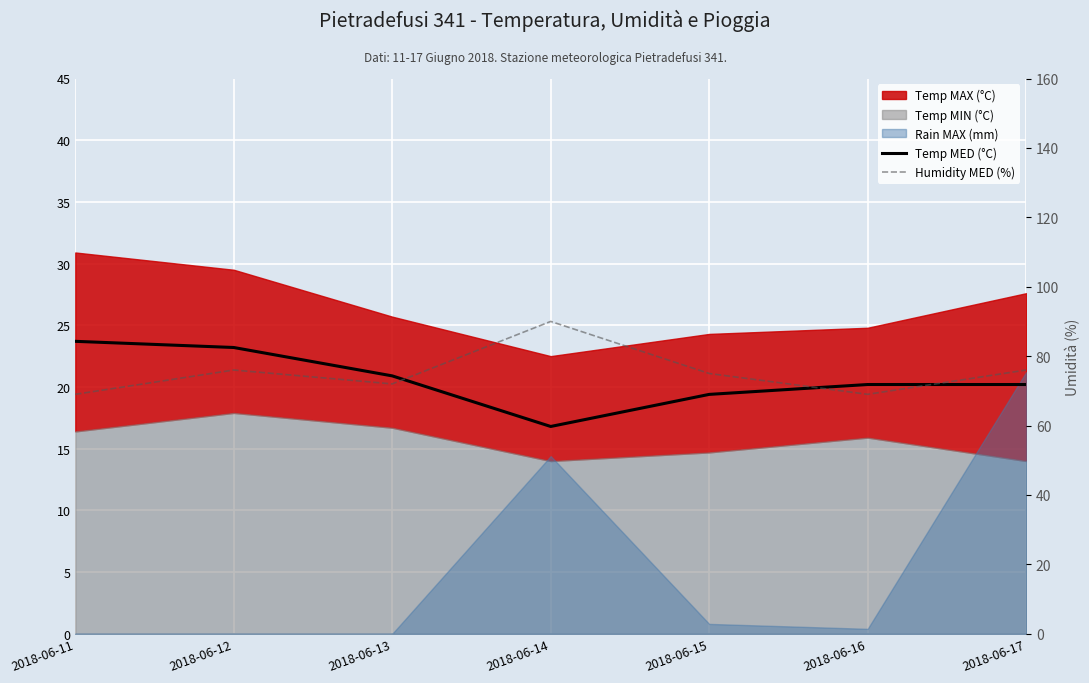

What is the lowest value of the Humidity MED (%) series?

69.0